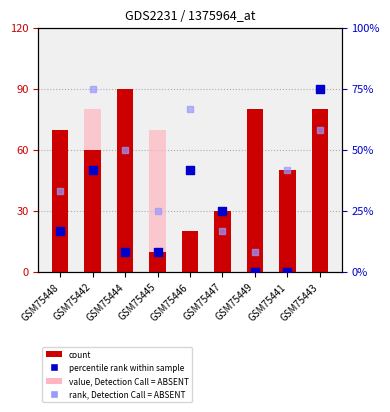

At how many categories does at least one series exceed 4?

8